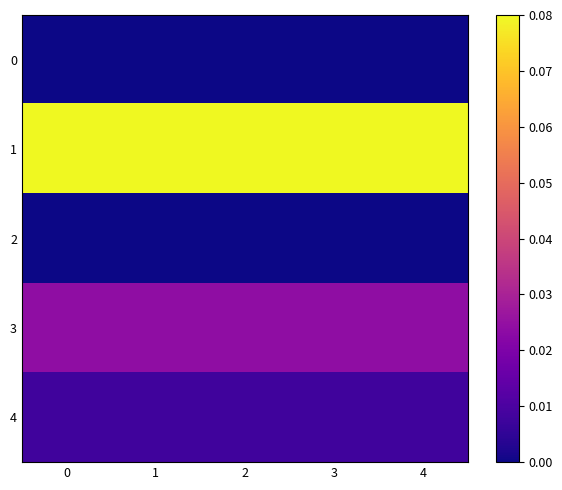

Reading left to right, extract all data points from this chart.

0: 0=0.0	1=0.0	2=0.0	3=0.0	4=0.0
1: 0=0.1	1=0.1	2=0.1	3=0.1	4=0.1
2: 0=0.0	1=0.0	2=0.0	3=0.0	4=0.0
3: 0=0.0	1=0.0	2=0.0	3=0.0	4=0.0
4: 0=0.0	1=0.0	2=0.0	3=0.0	4=0.0